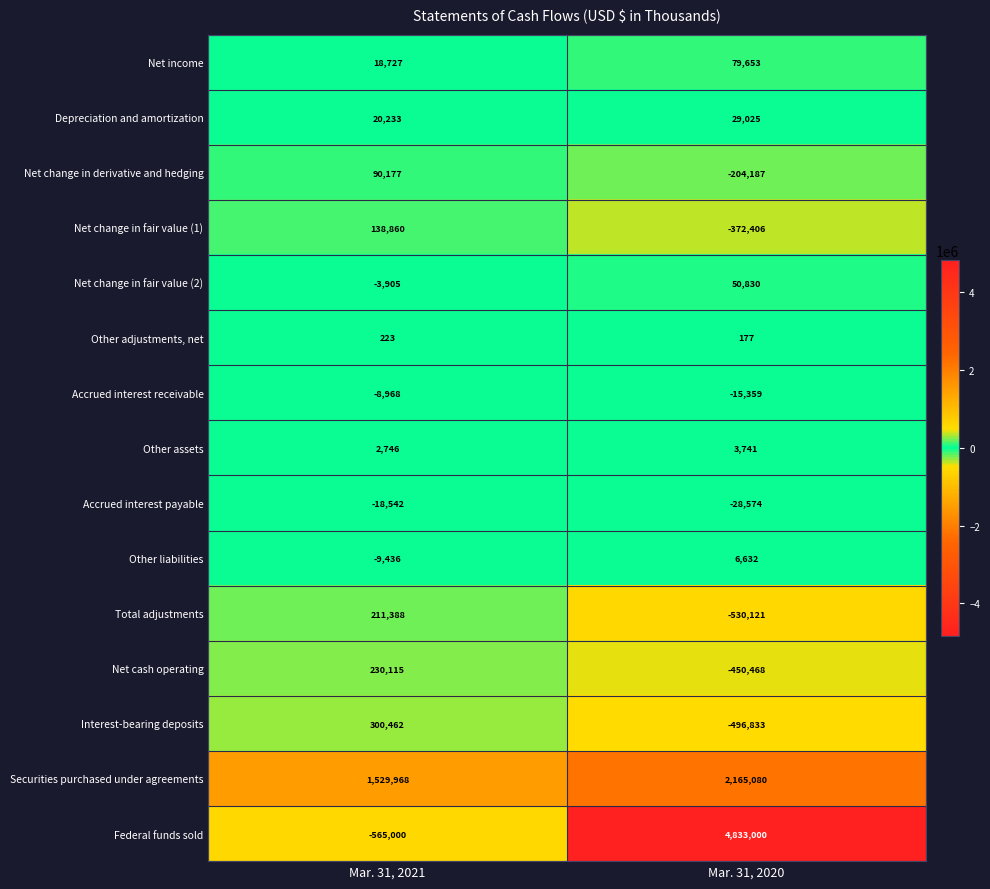

The value of Net cash operating at Mar. 31, 2020 is -752506. True or false?

False